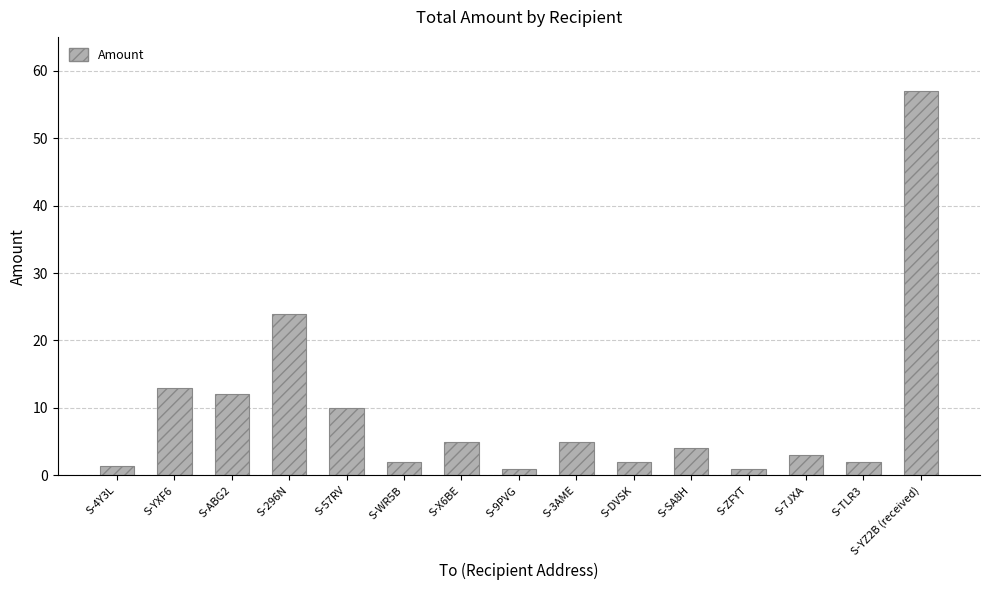

Count the number of data series in this chart.

1